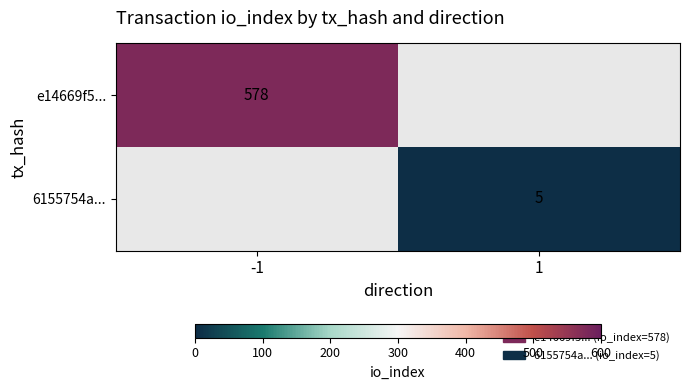

The value of 6155754a... at 1 is 7. True or false?

False